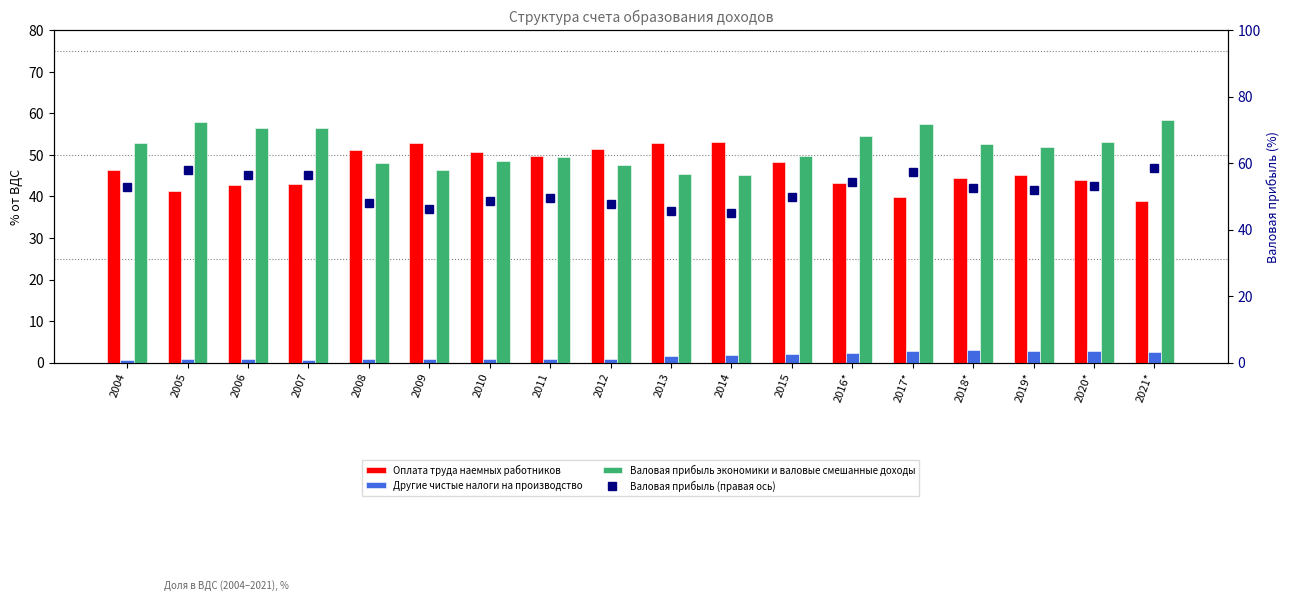

At which label is Другие чистые налоги на производство closest to 1?

2009